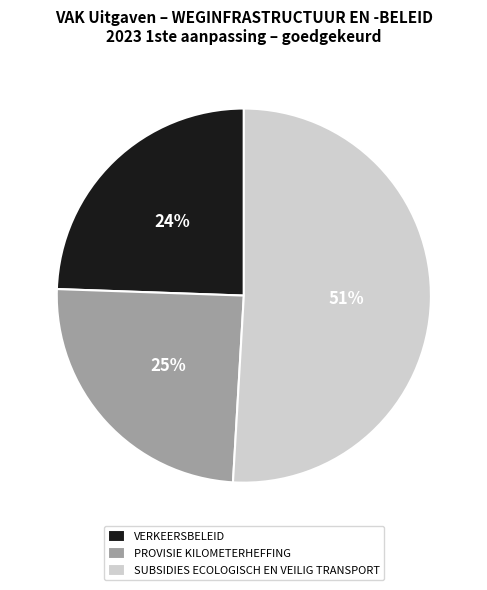

What is the ratio of the value at PROVISIE KILOMETERHEFFING to the value at VERKEERSBELEID?

1.0